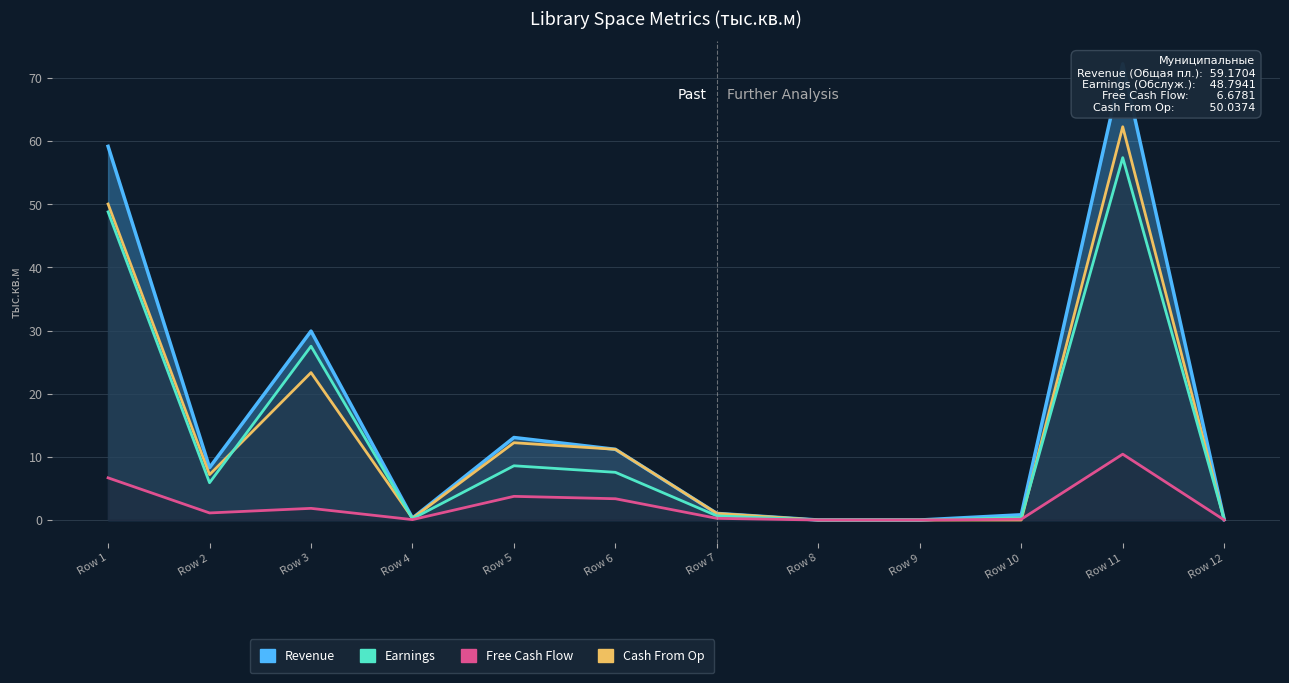

What is the value of the Earnings point at the 2nd from the left?

5.9